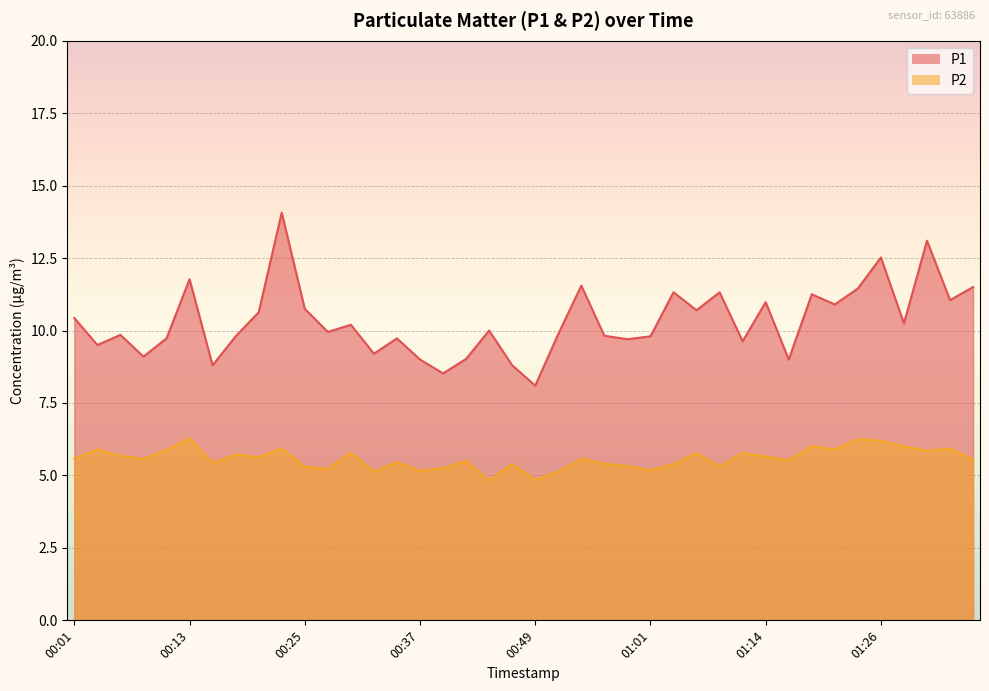

Which series has the widest spread of values?

P1